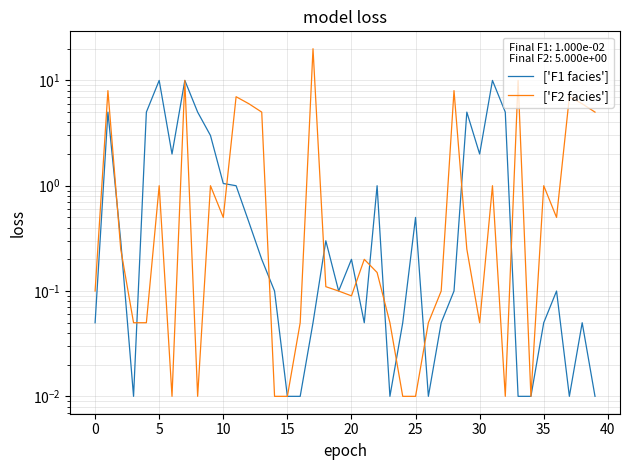

True or false: ['F2 facies'] has a value of 0.0 at 14.

True